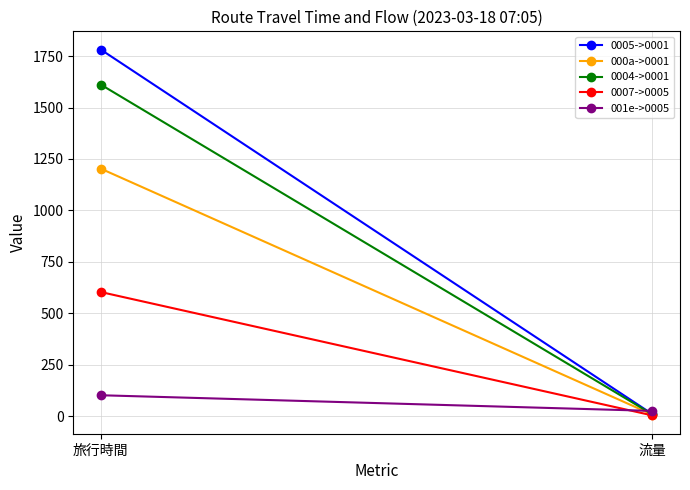

The value of 0005->0001 at 旅行時間 is 1217. True or false?

False